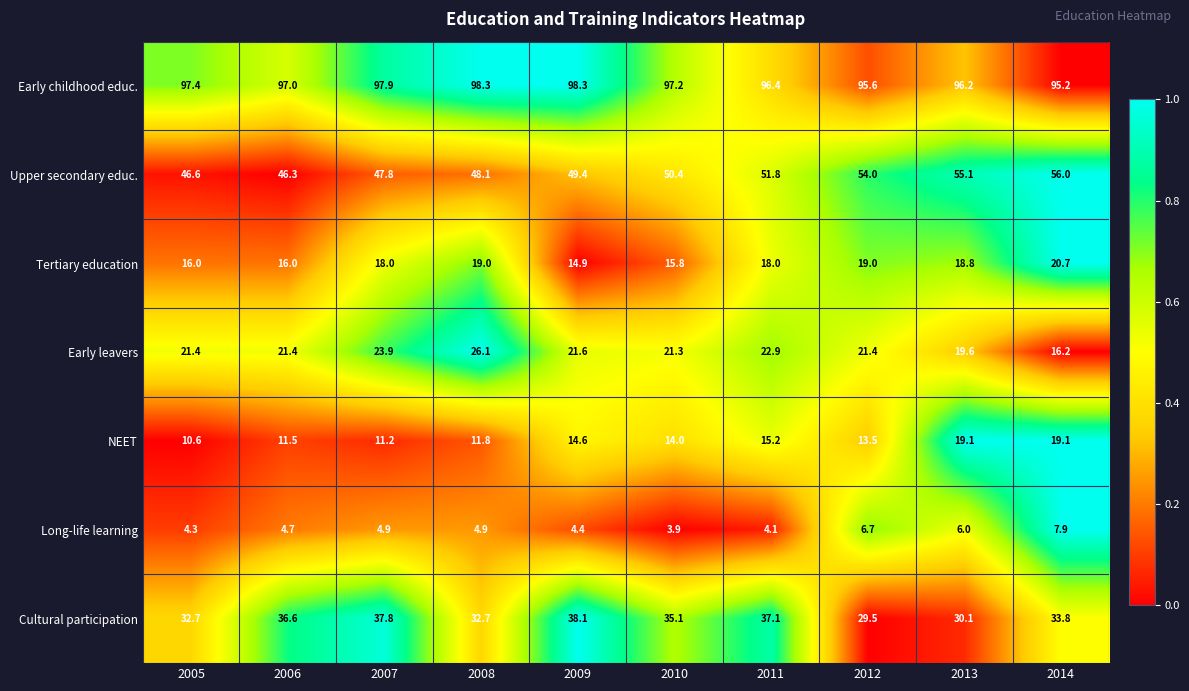

True or false: Early childhood educ. has a value of 97.0 at 2006.

True